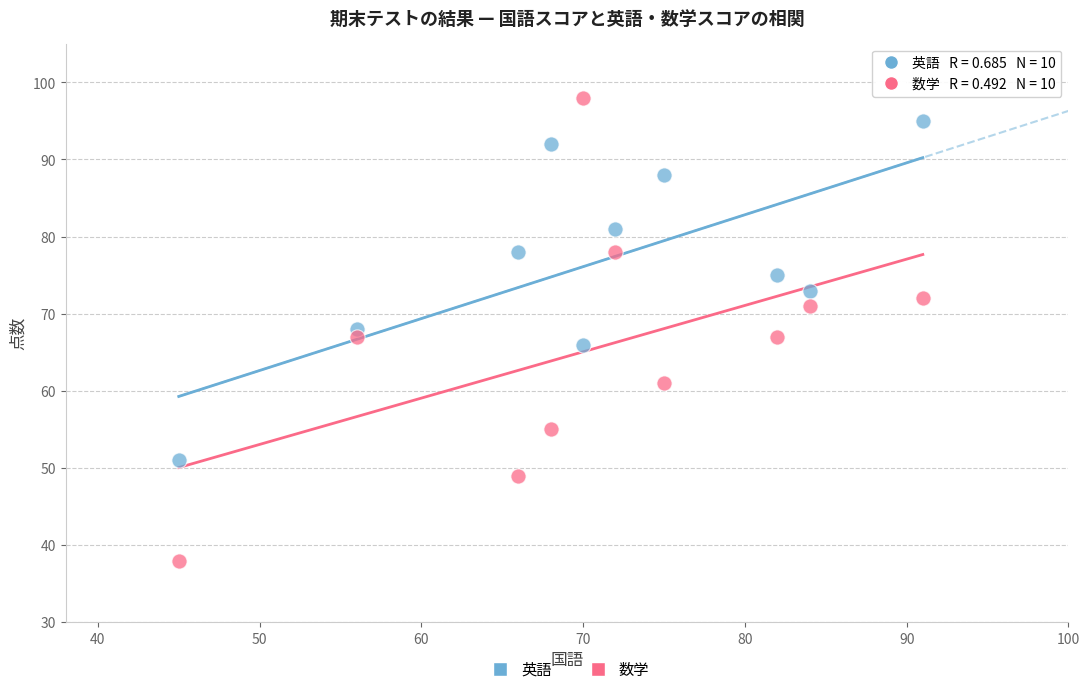

What is the X range (max minus min) for the scatter plot?

46